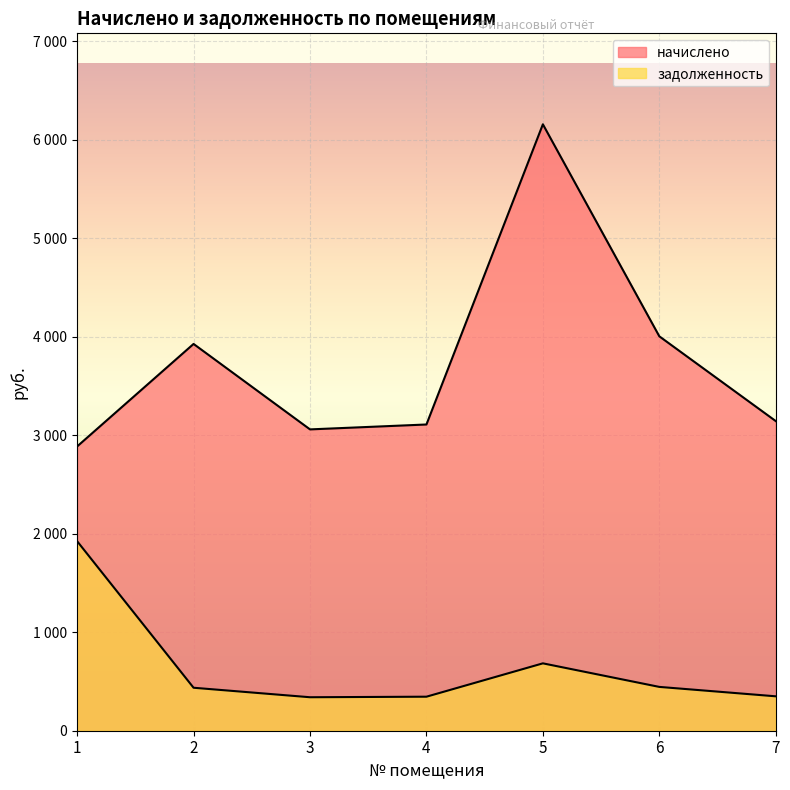

The value of начислено at 5 is 3545.6. True or false?

False